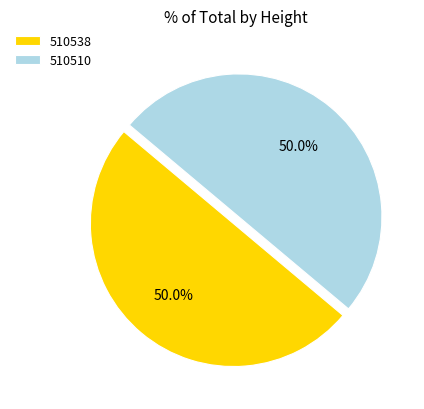

To the nearest percent, what portion does 510538 represent?

50%